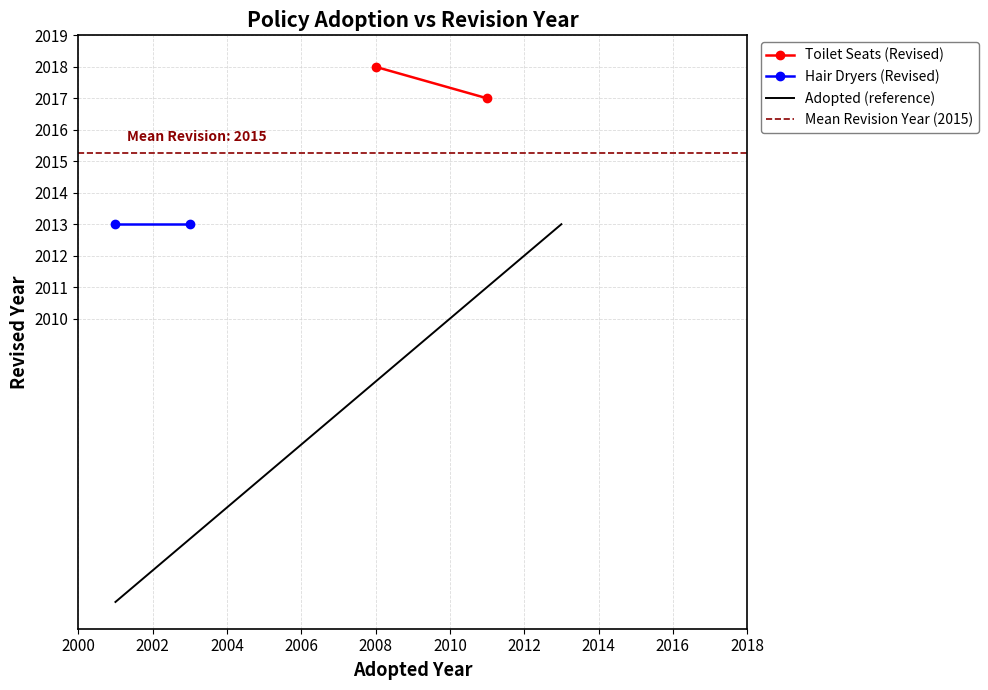

What is the lowest value of the Adopted (reference) series?

2001